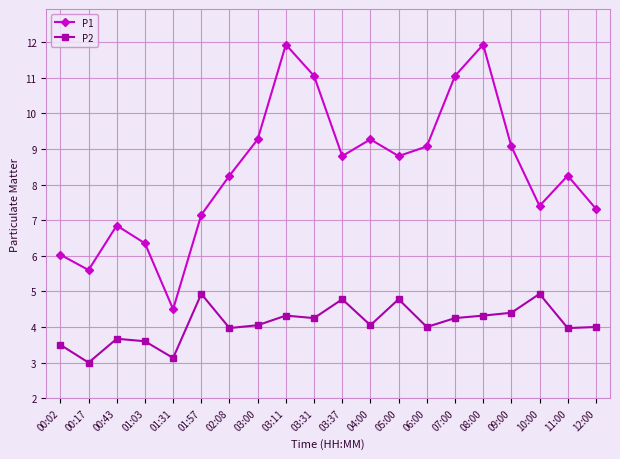

What is the highest value of the P1 series?

11.9